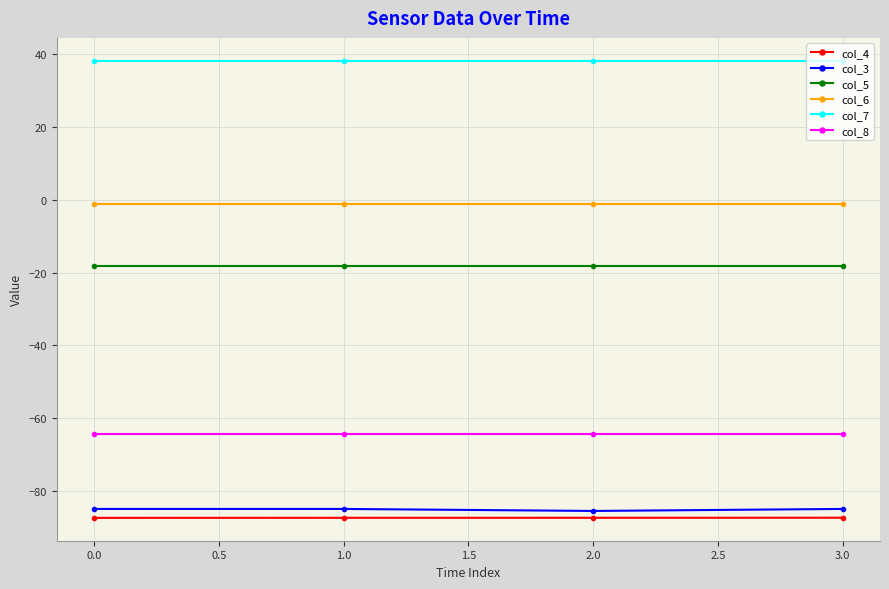

Is it true that col_4 equals -87.3 at 3.0?

True